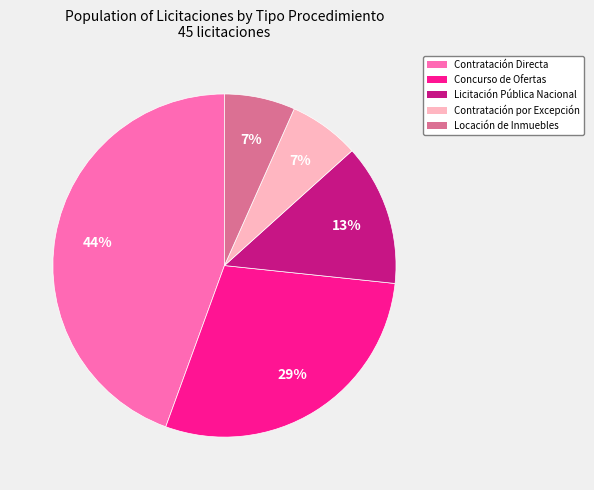

Do Concurso de Ofertas and Licitación Pública Nacional together represent more than half of the pie?

No